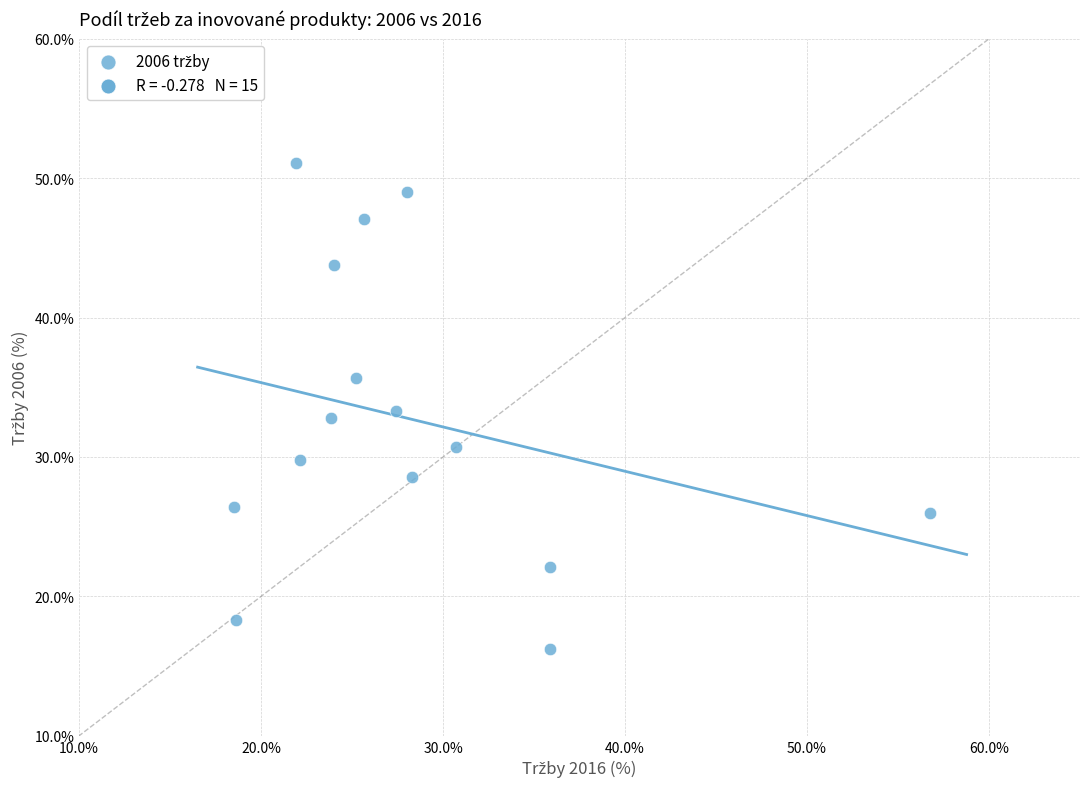

What is the range of Y values (max minus min)?

34.8